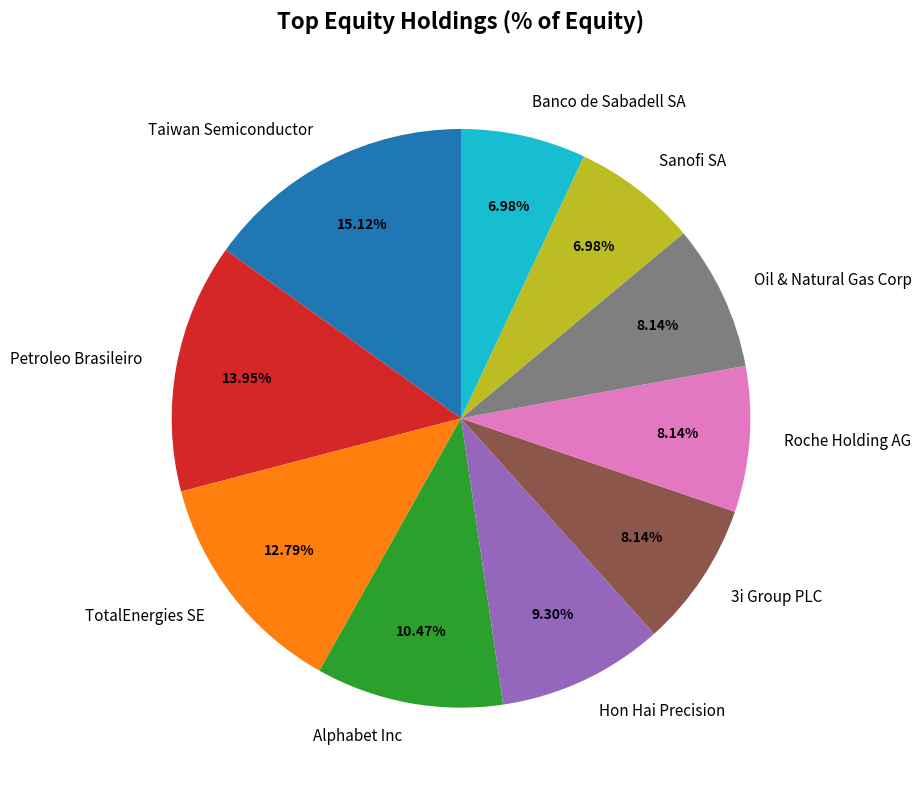

Count the number of slices in the pie.

10